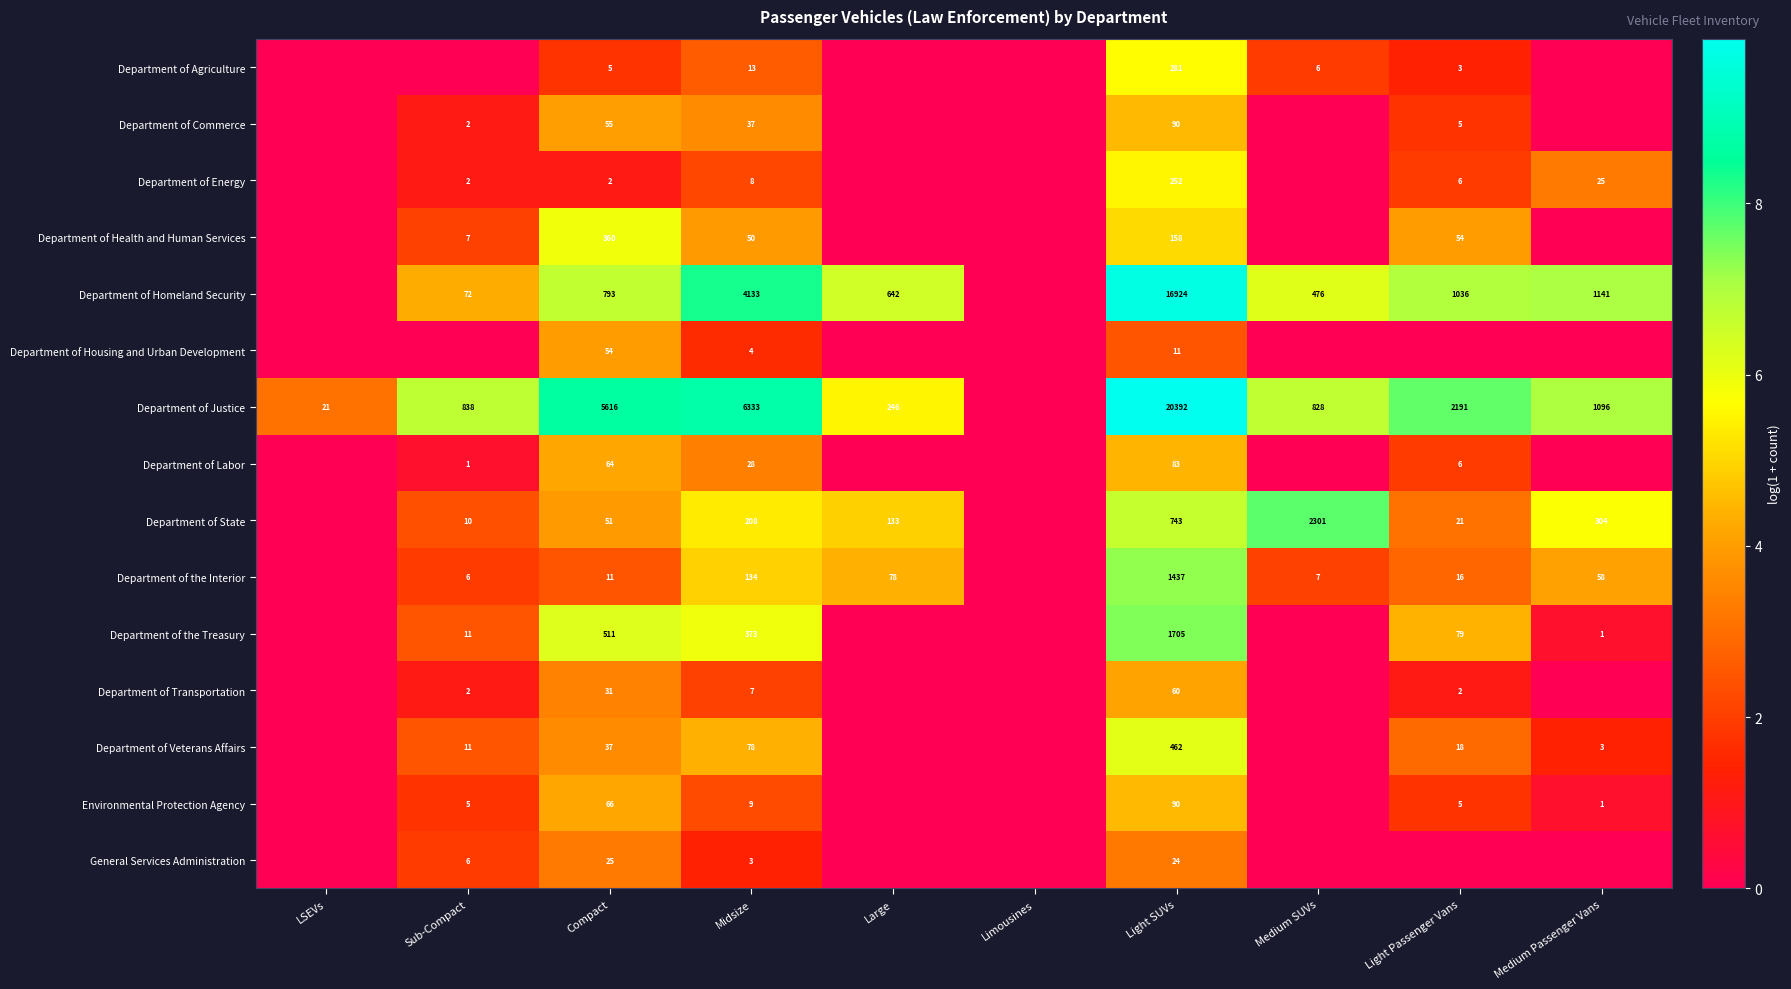

What is the total value across all series at Light Passenger Vans?

41.9